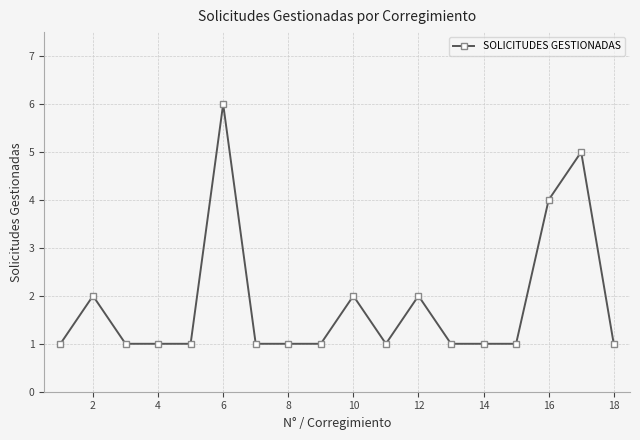

What is the sum of all values?

33